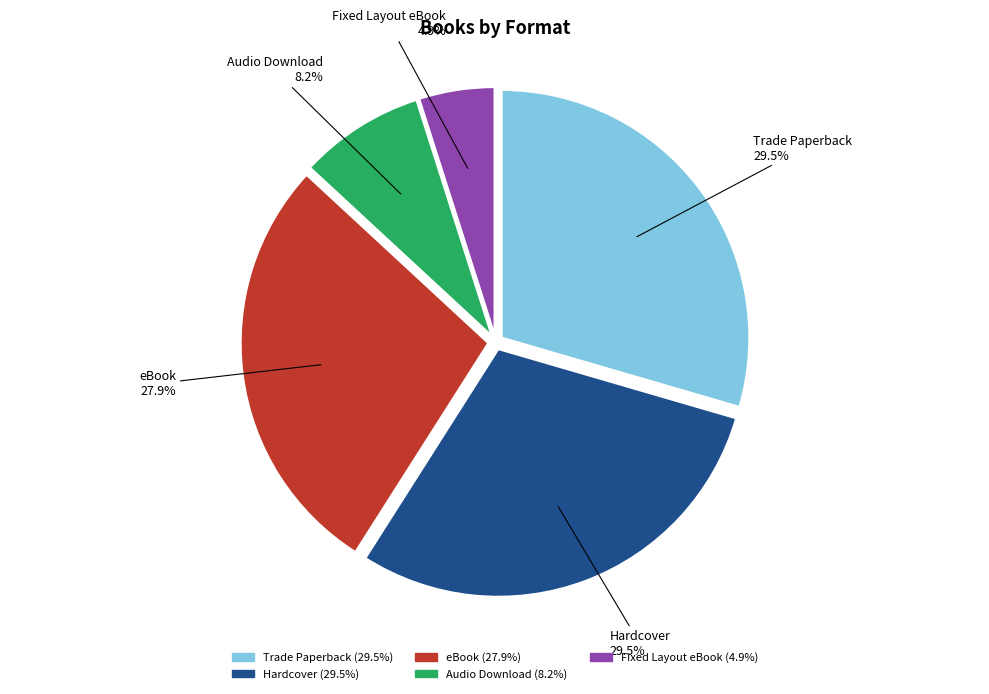

Which has a higher value, Trade Paperback or eBook?

Trade Paperback